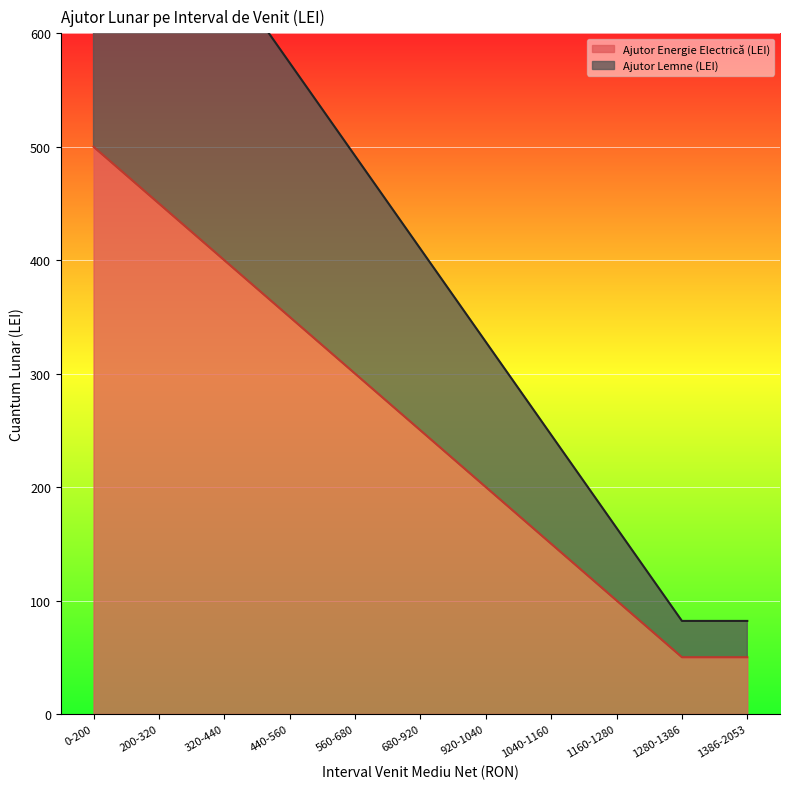

What is the difference between the highest and lowest values at 1040-1160?

96